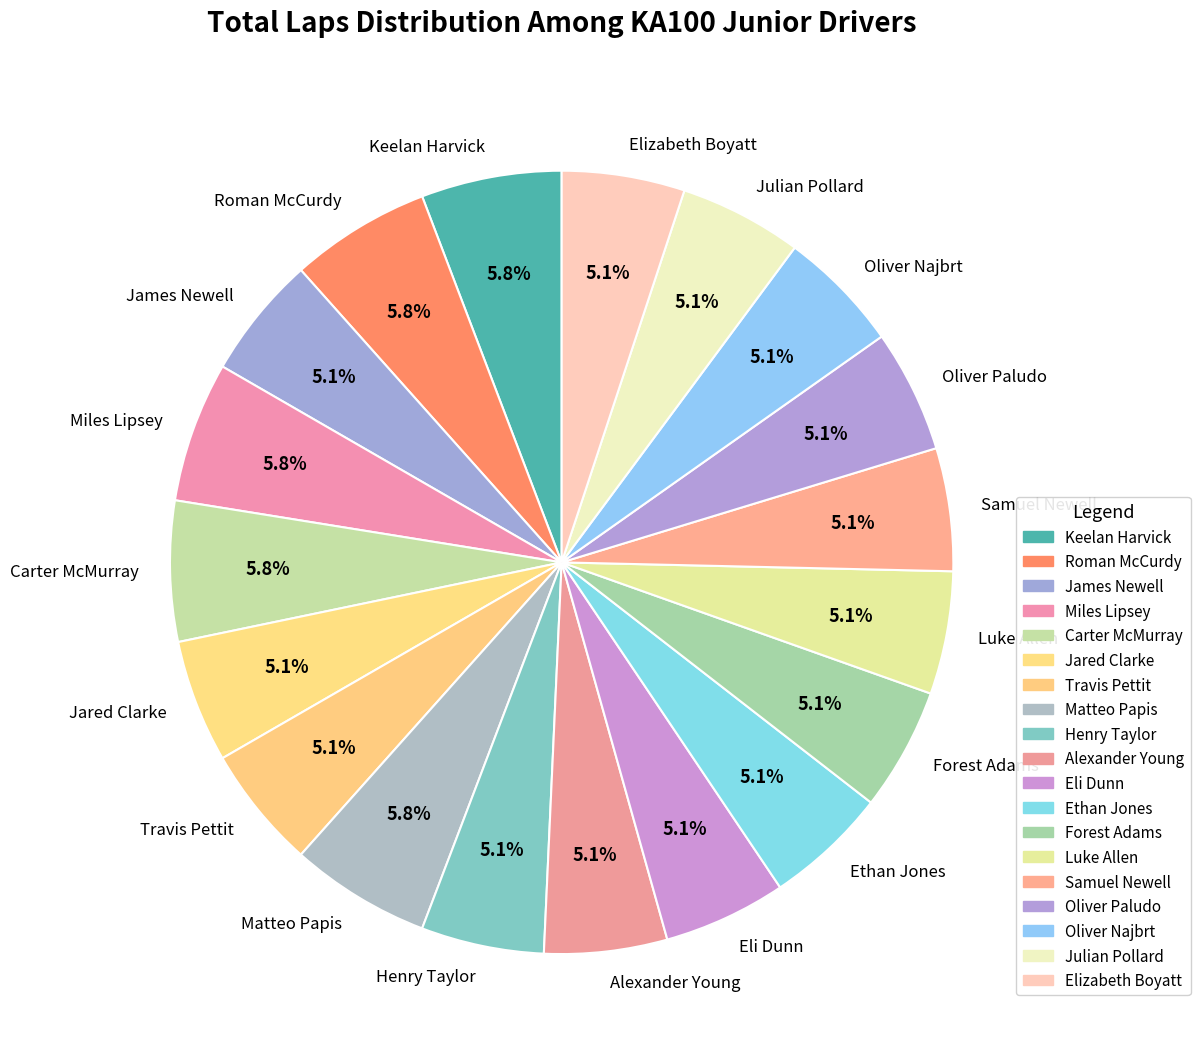

Does any single category account for the majority?

No